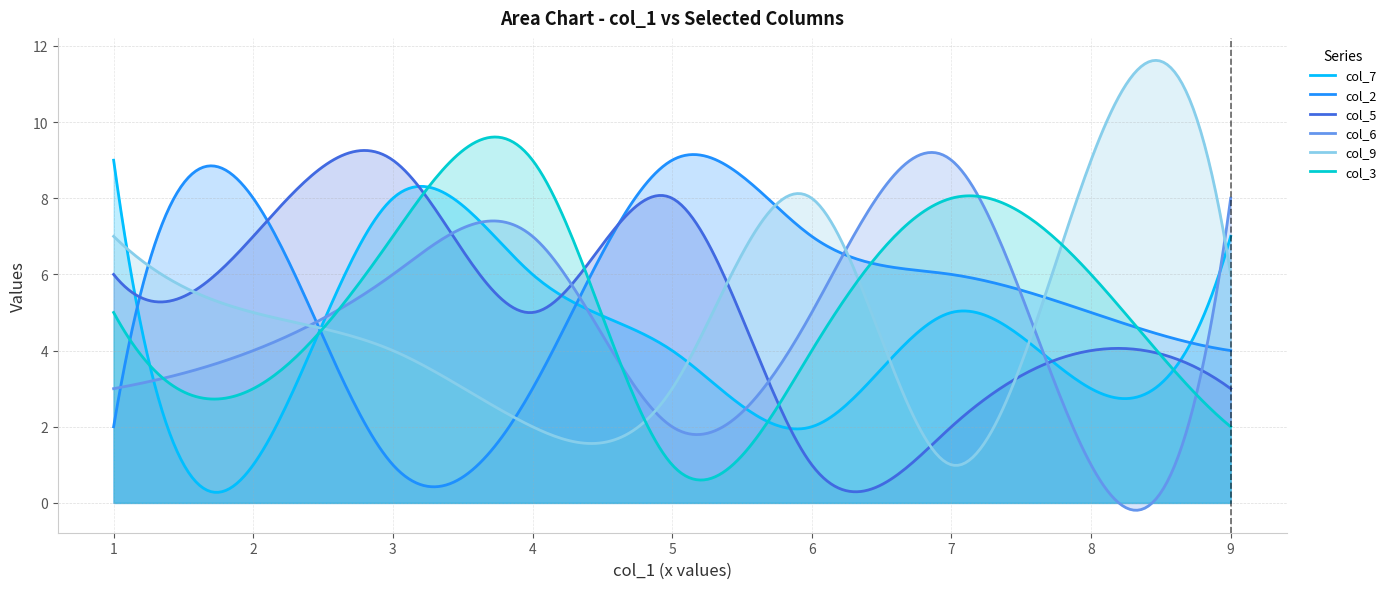

What is the sum of the col_2 values at 4 and 9?

7